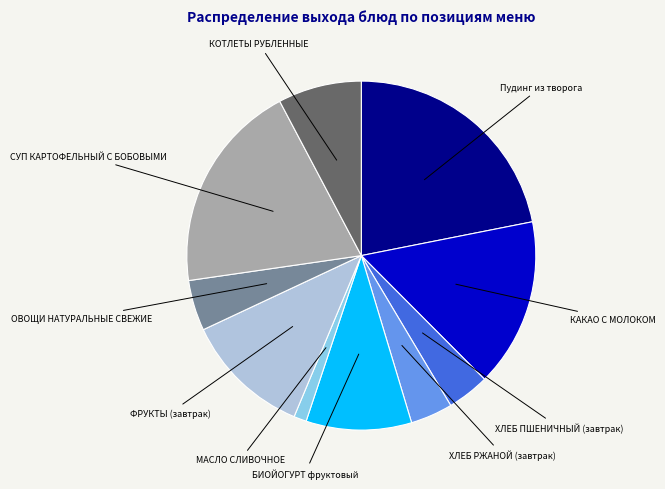

Does any single category account for the majority?

No